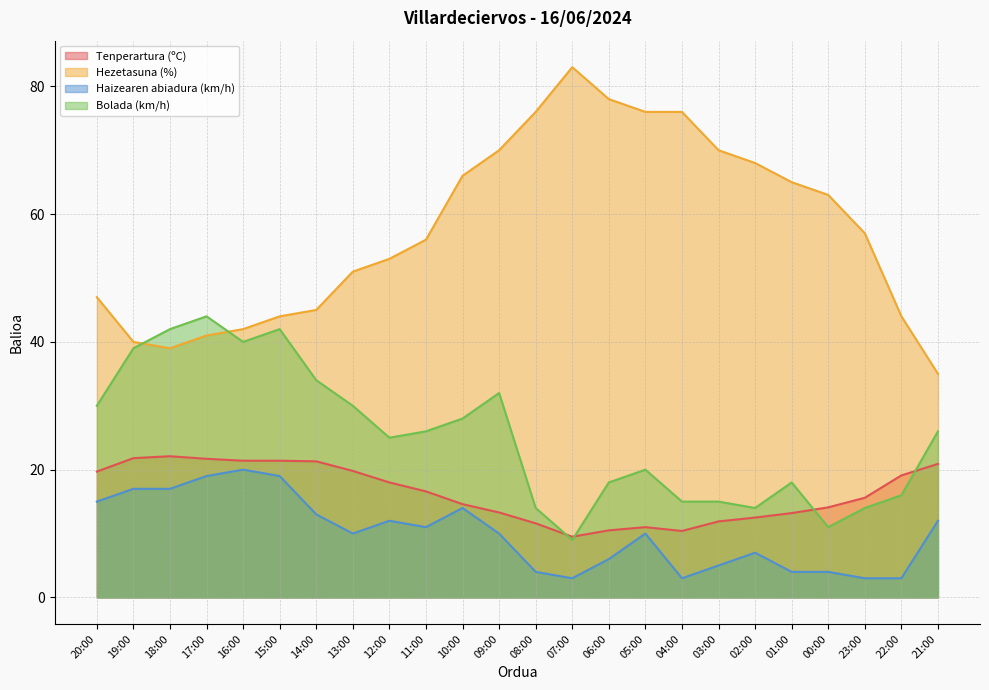

List the series in order of their peak value, lowest first.

Haizearen abiadura (km/h), Tenperartura (ºC), Bolada (km/h), Hezetasuna (%)